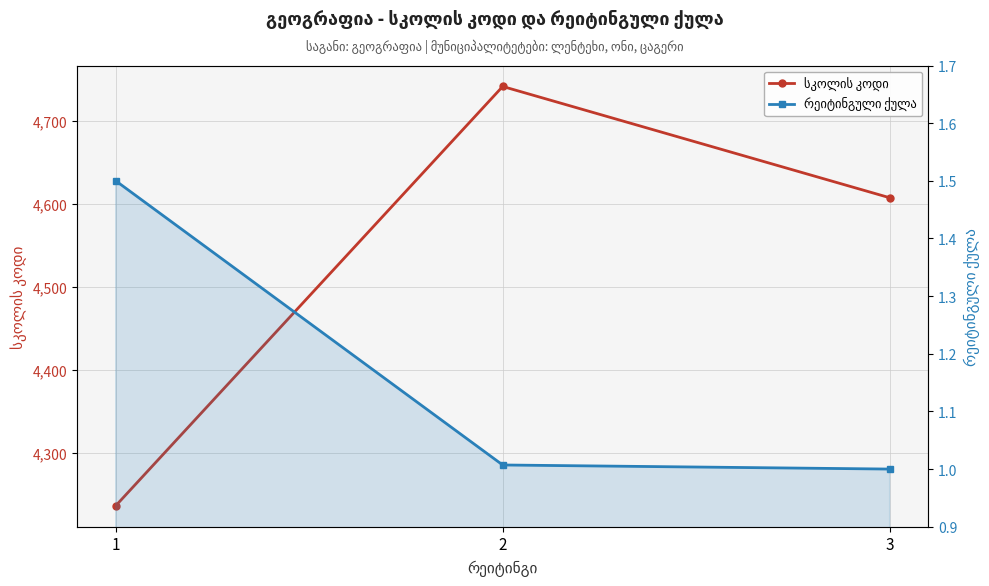

At which category does the chart reach its peak across all series?

2